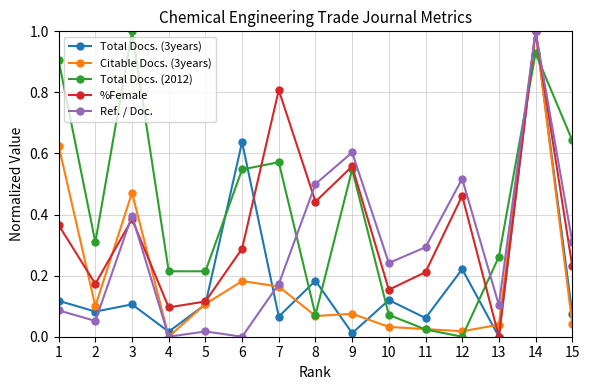

Does the chart have visible grid lines?

Yes